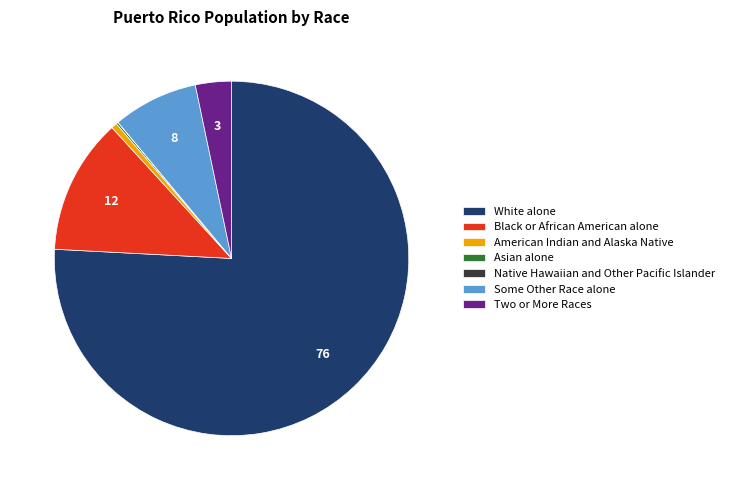

Which slice is the largest?

White alone